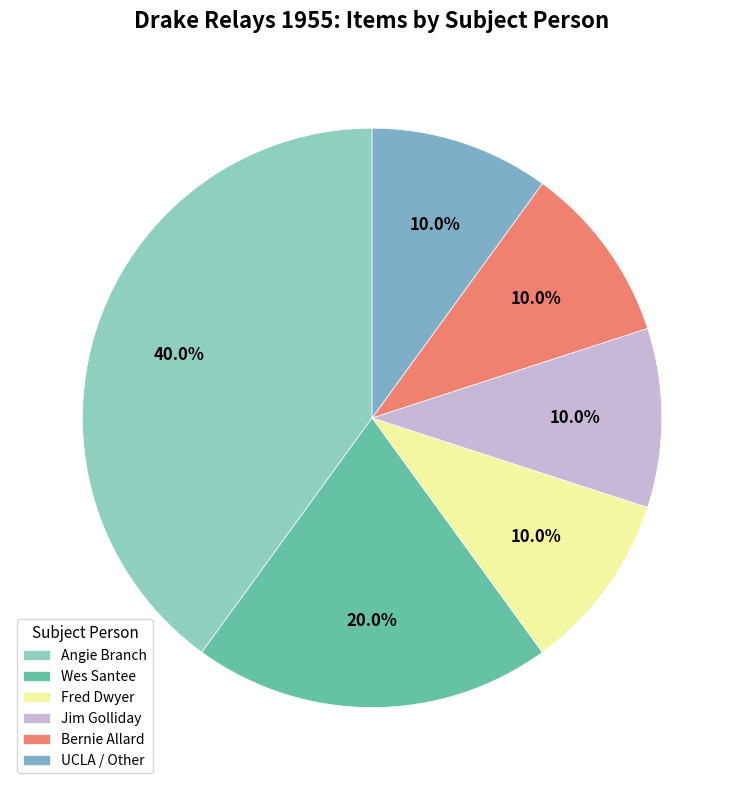

Is there a majority slice in this chart?

No